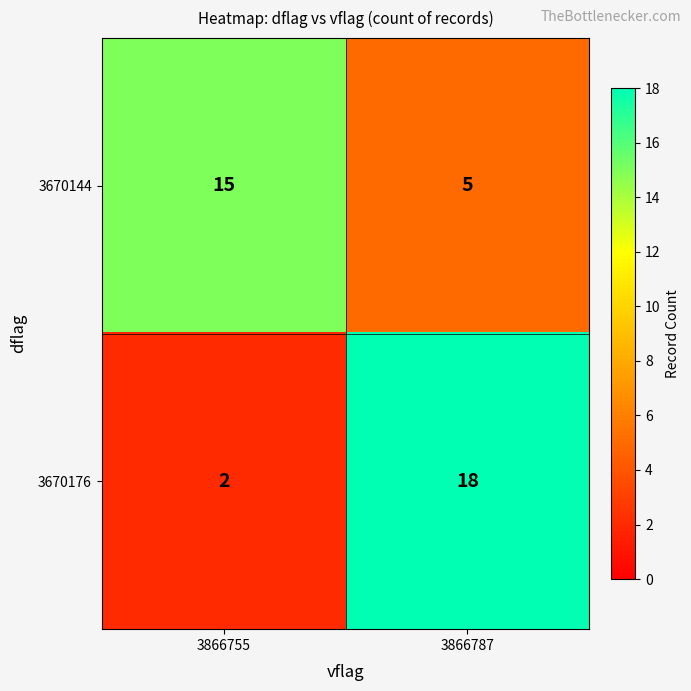

What is the difference between the highest and lowest values at 3866787?

13